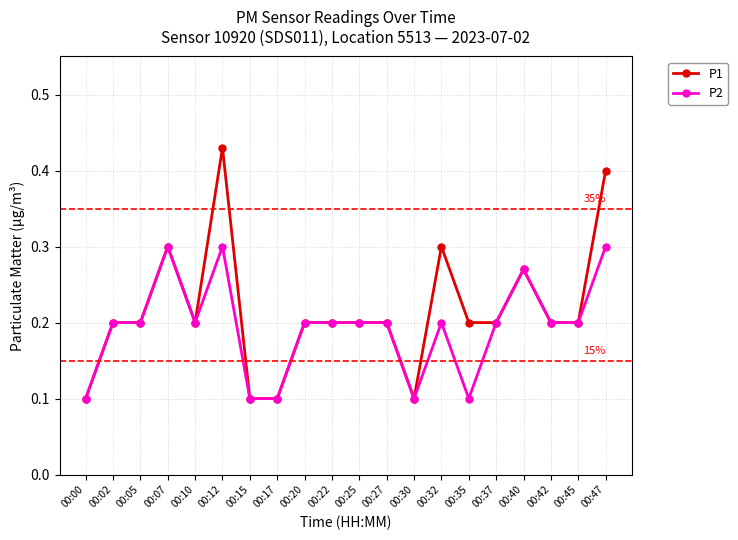

How many data points does each series have?

20